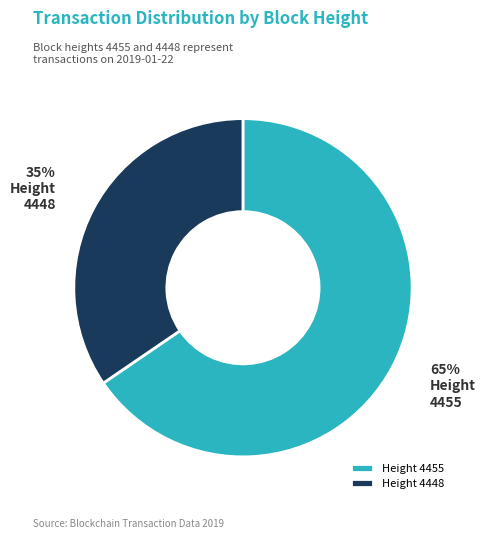

Rank the categories by value from lowest to highest.

4448, 4455